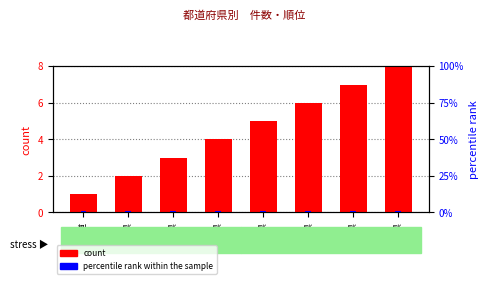

What are all the series names shown in the legend?

count, percentile rank within the sample